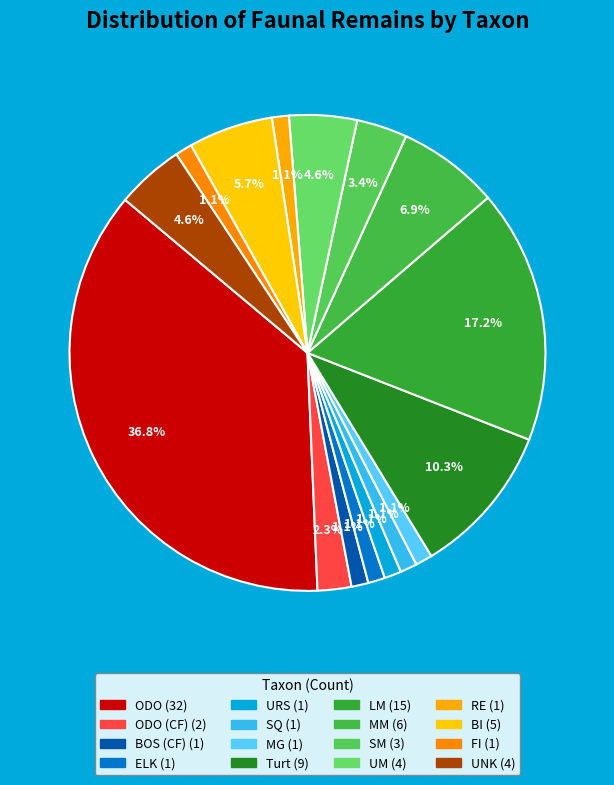

How many segments does this pie chart have?

16